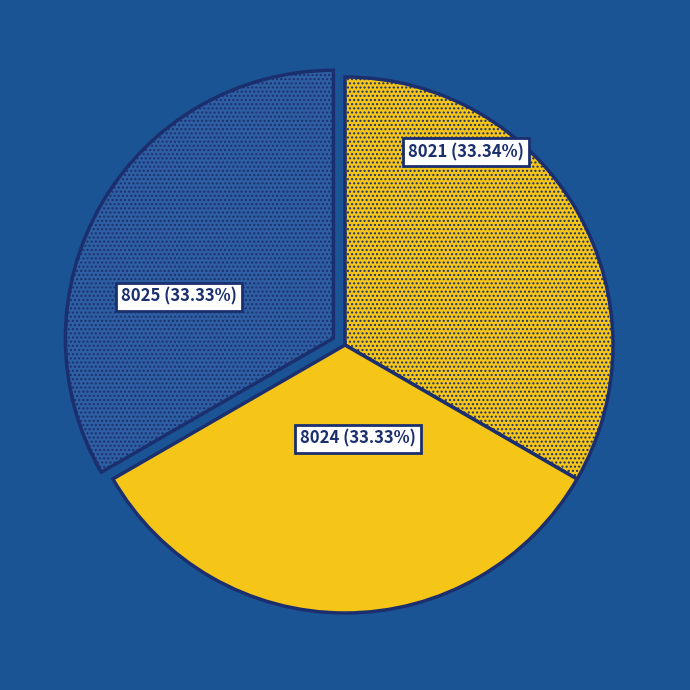

Approximately how many times larger is the value at 8024 compared to 8025?

1.0